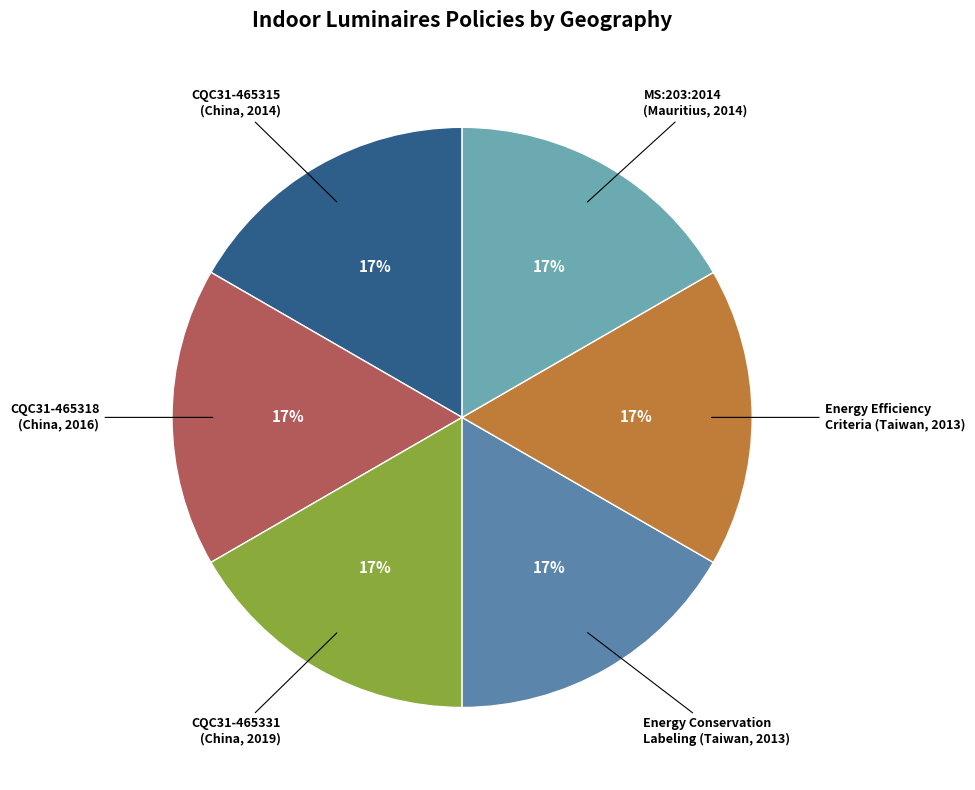

To the nearest percent, what portion does Energy Efficiency Criteria (Taiwan, 2013) represent?

17%